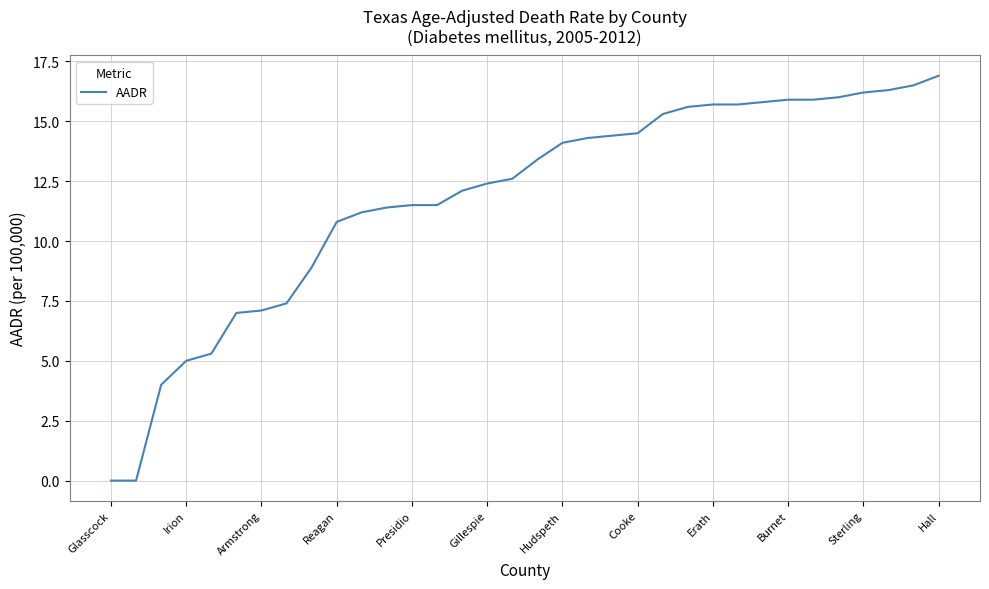

What is the maximum value shown in the chart?

16.9